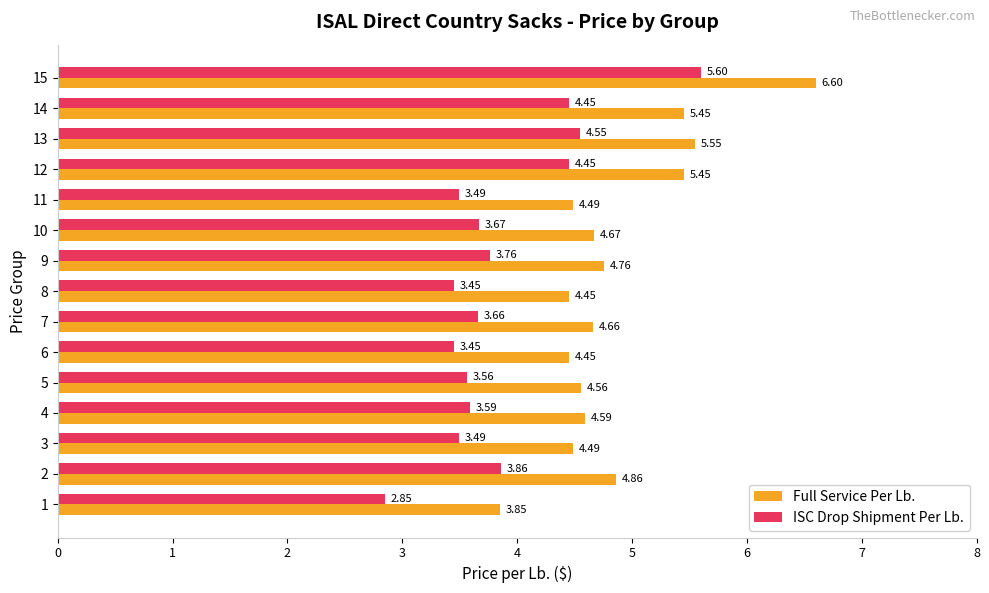

At how many categories does at least one series exceed 4?

14